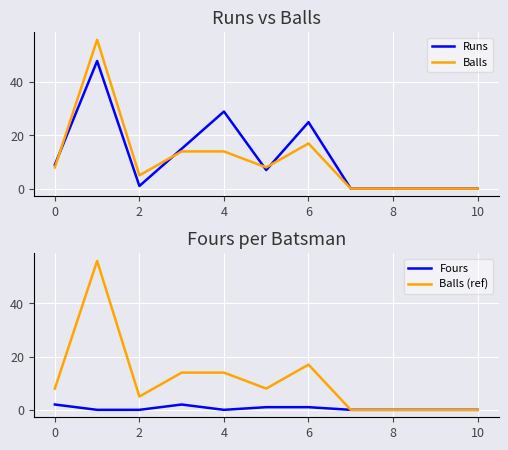

What is the average value of the Balls (ref) series?

11